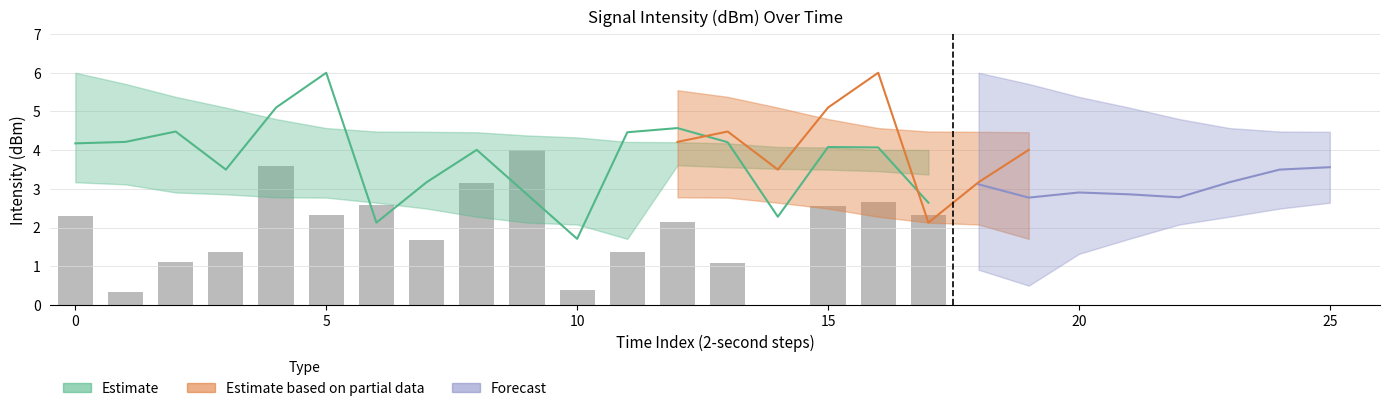

How many data points are less than 2?

8